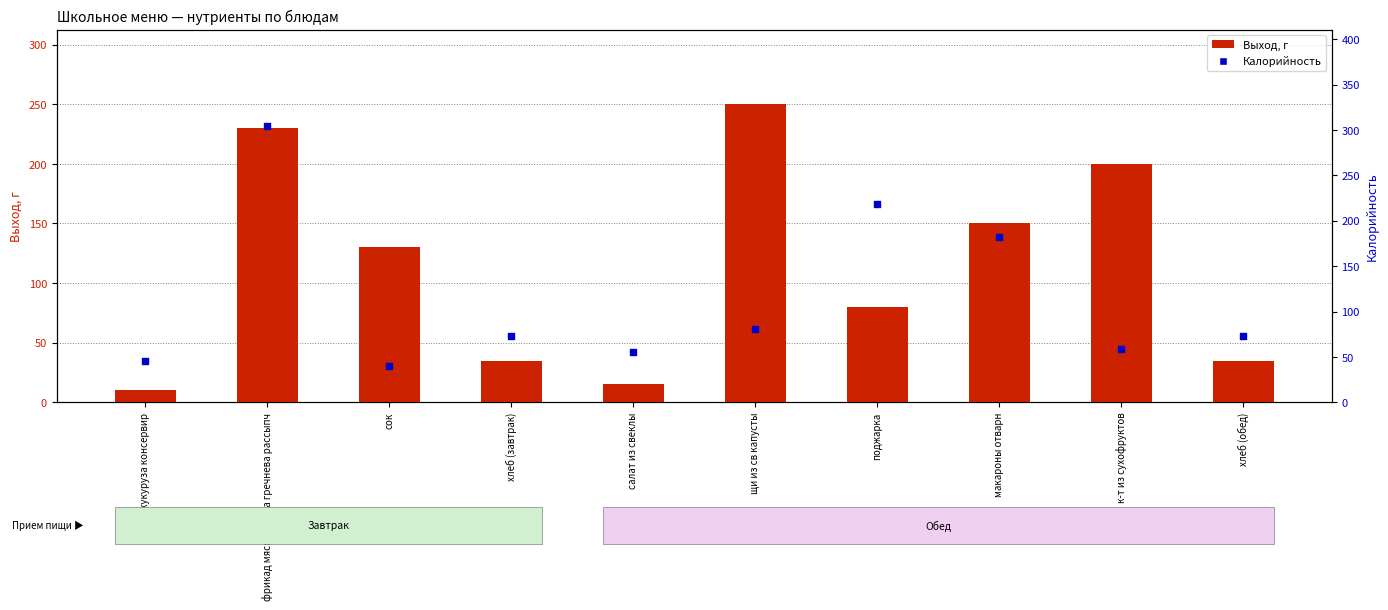

At which category is the sum across all series the highest?

фрикад мясная каша гречнева рассыпч